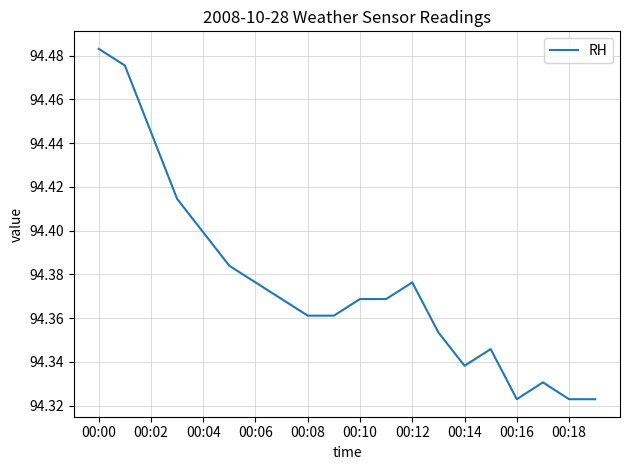

Does the chart have visible grid lines?

Yes